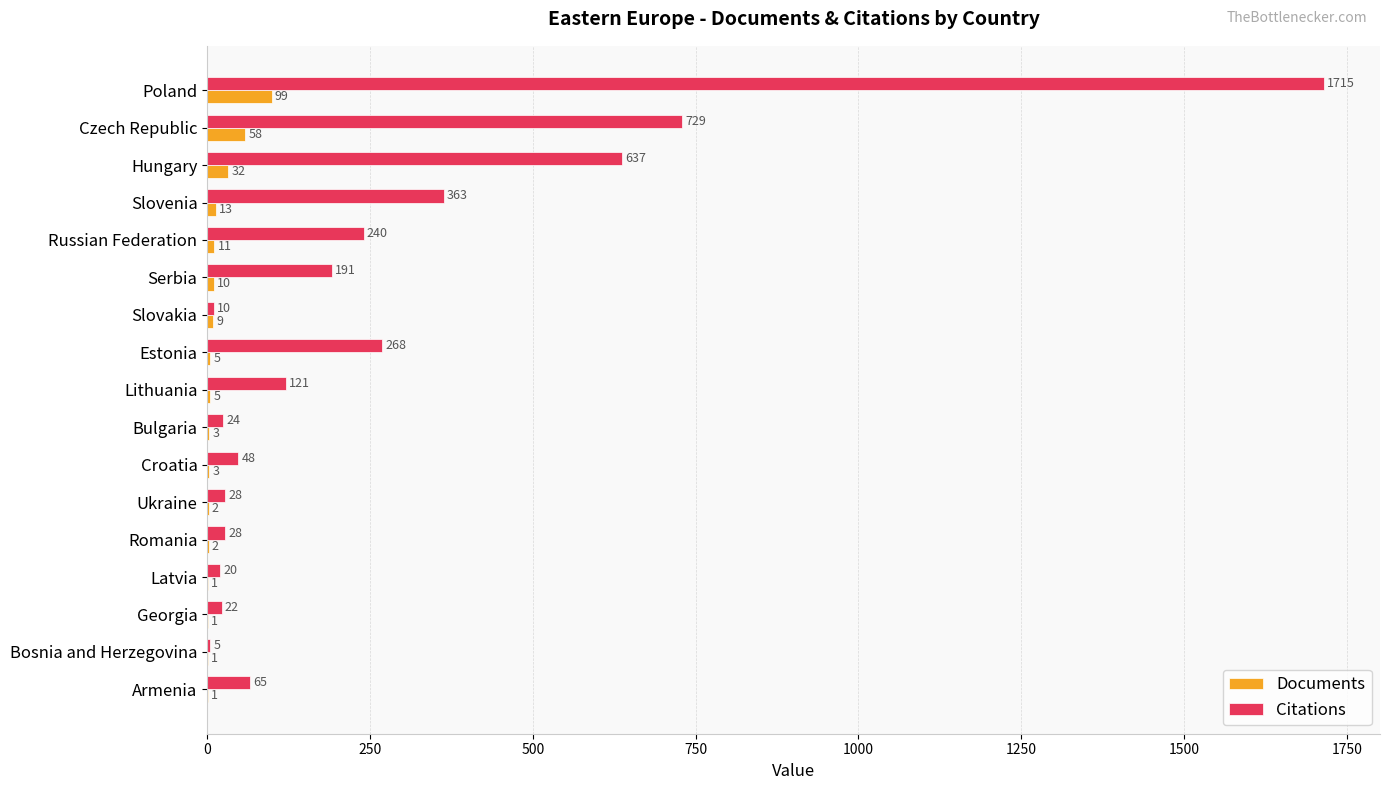

What is the sum of all Citations values?

4514